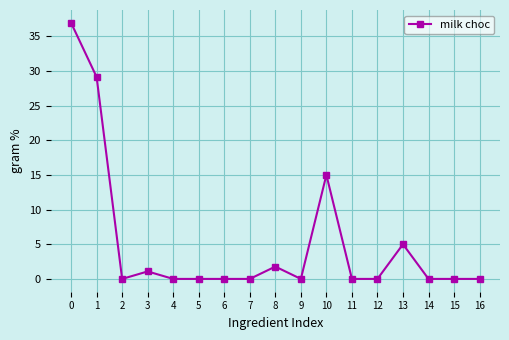

What is the sum of the values at 16 and 0?

36.9